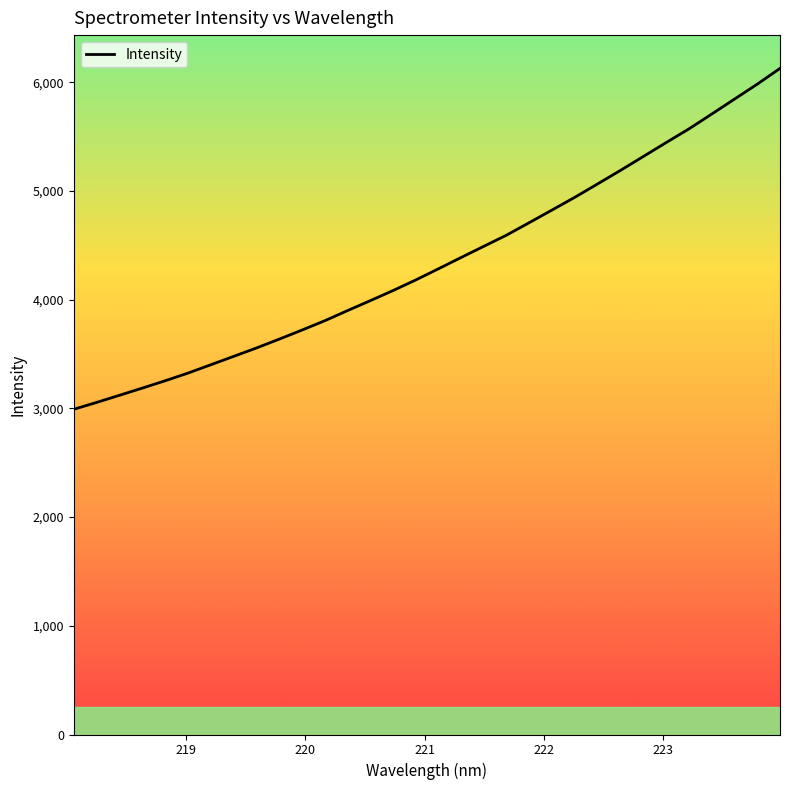

What is the smallest value displayed?

2992.1